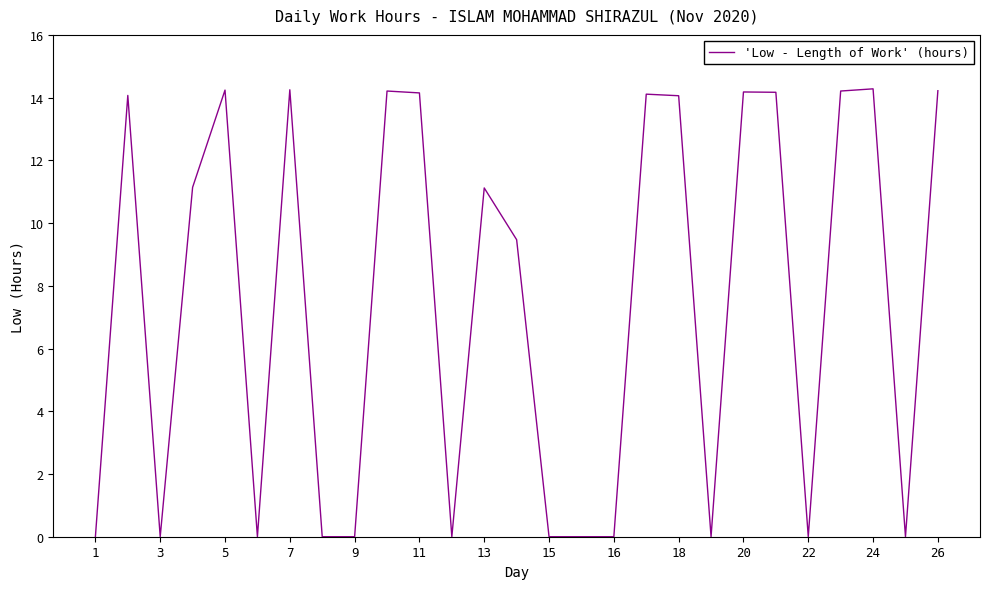

What is the maximum value shown in the chart?

14.3